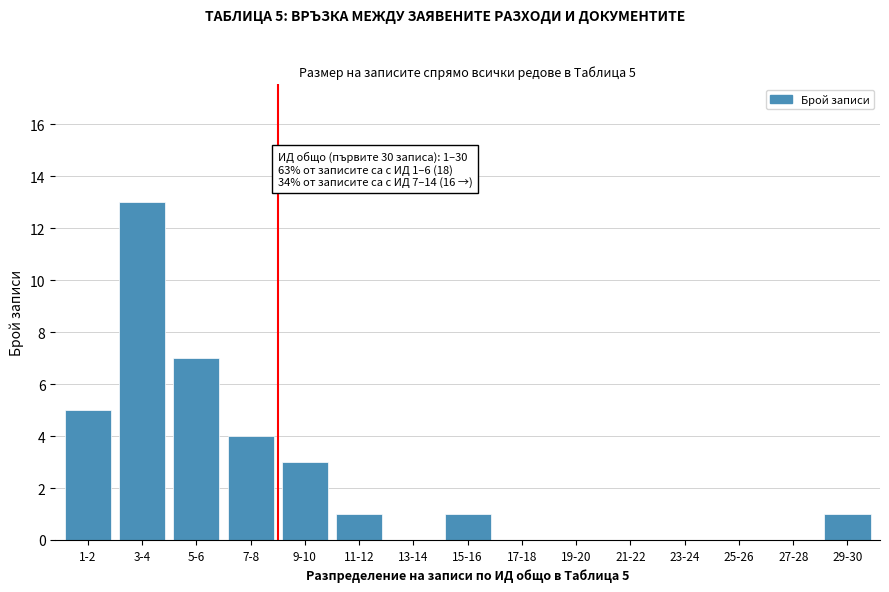

Reading right to left, list all the values displayed in this chart.

29-30=1	27-28=0	25-26=0	23-24=0	21-22=0	19-20=0	17-18=0	15-16=1	13-14=0	11-12=1	9-10=3	7-8=4	5-6=7	3-4=13	1-2=5